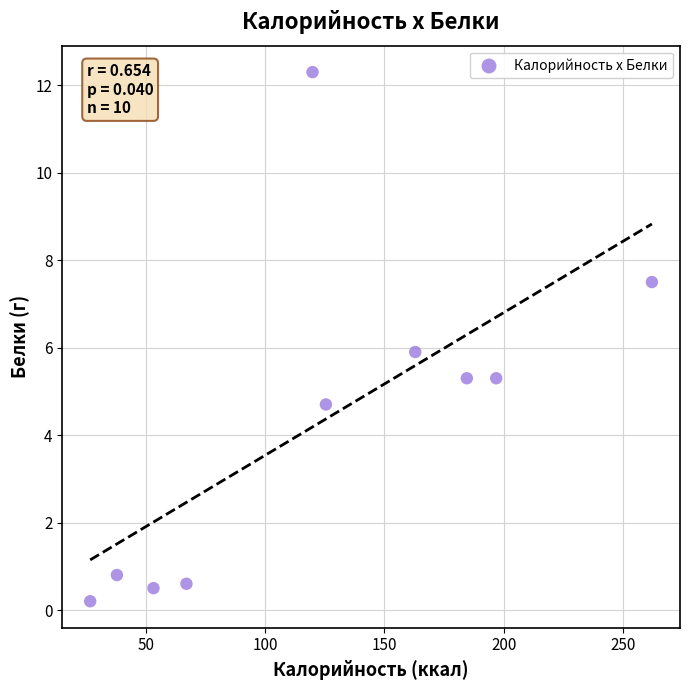

What is the average X value?

123.7